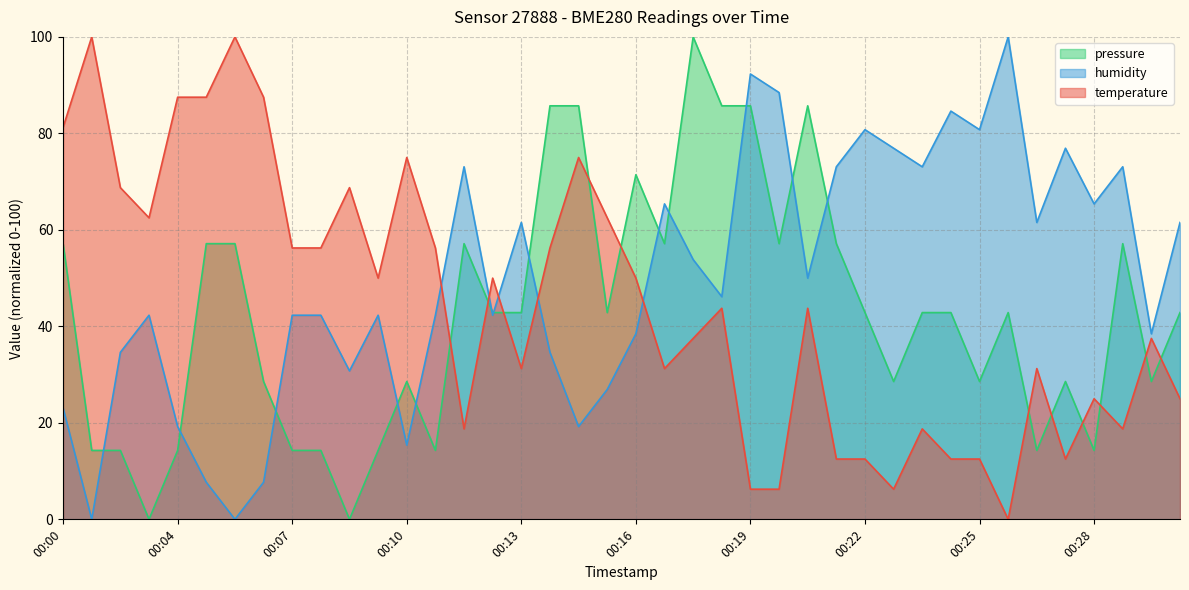

What is the greatest value displayed?

100.0